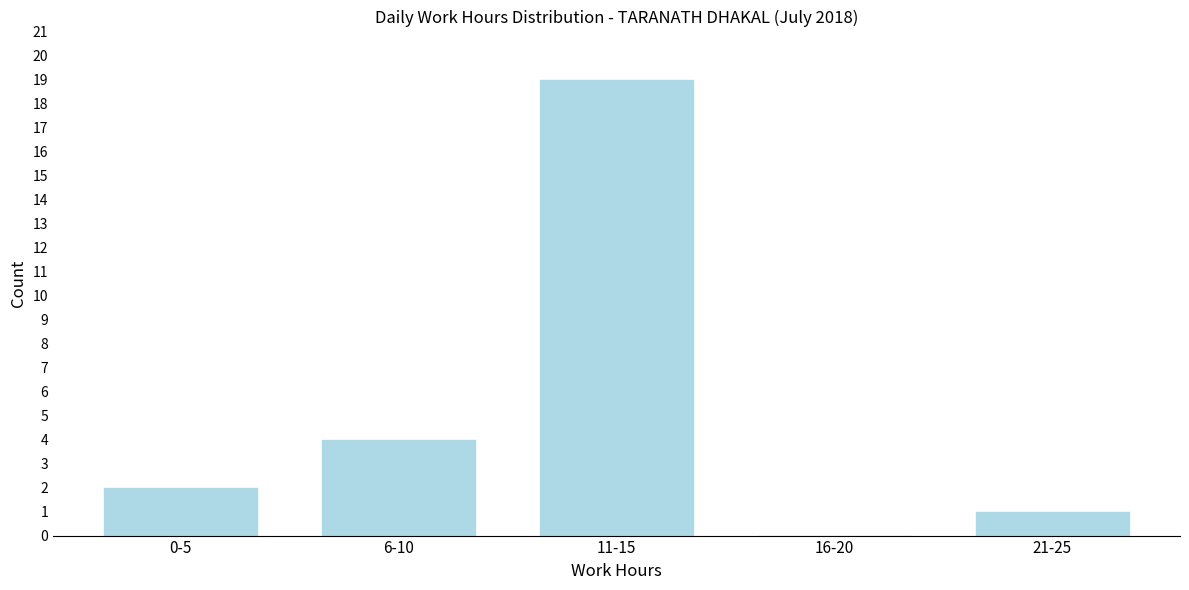

Reading right to left, what are all the values shown in this chart?

21-25=1	16-20=0	11-15=19	6-10=4	0-5=2